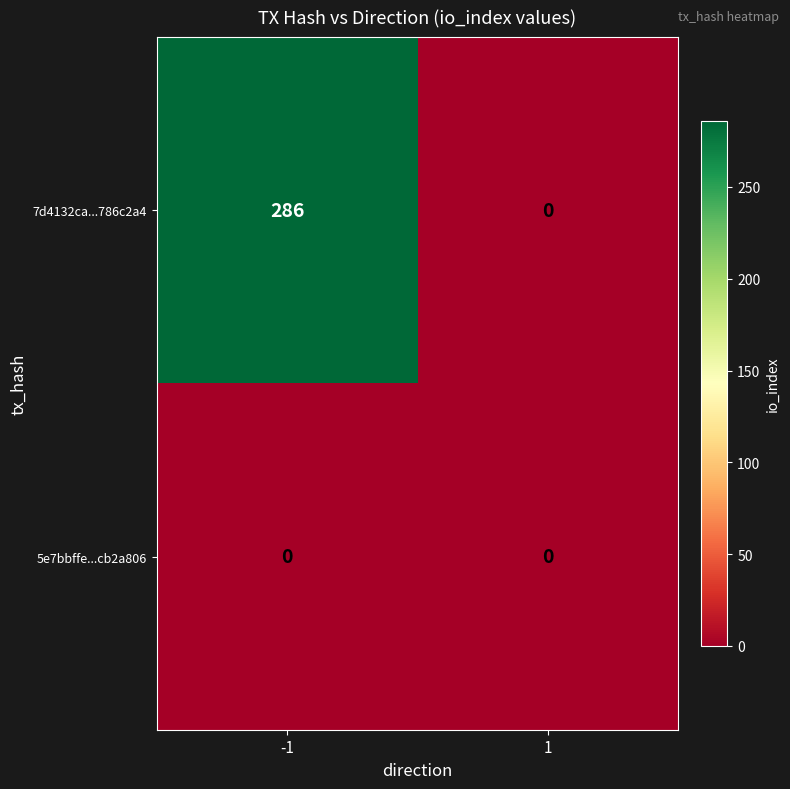

List the series in order of their overall mean, highest first.

7d4132ca...786c2a4, 5e7bbffe...cb2a806